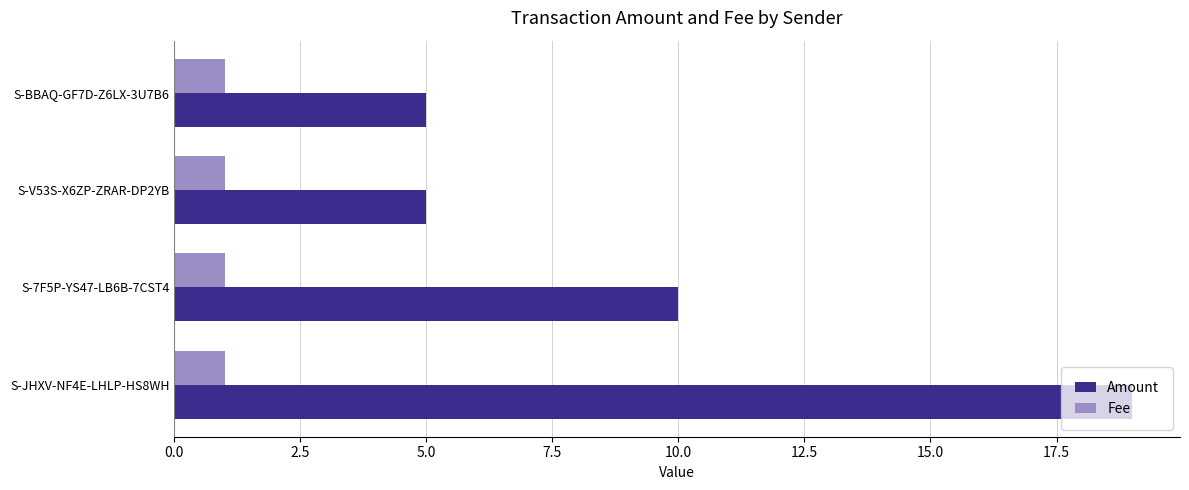

At how many categories does at least one series exceed 4?

4